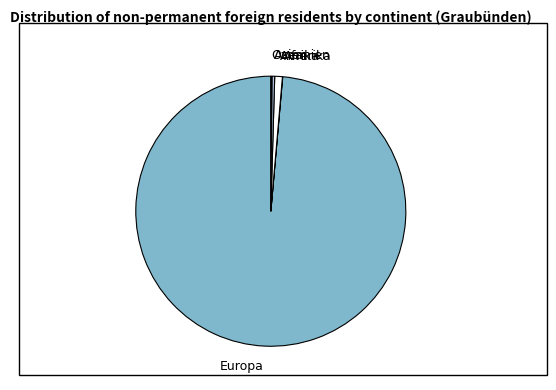

Which category has the biggest portion of the pie?

Europa